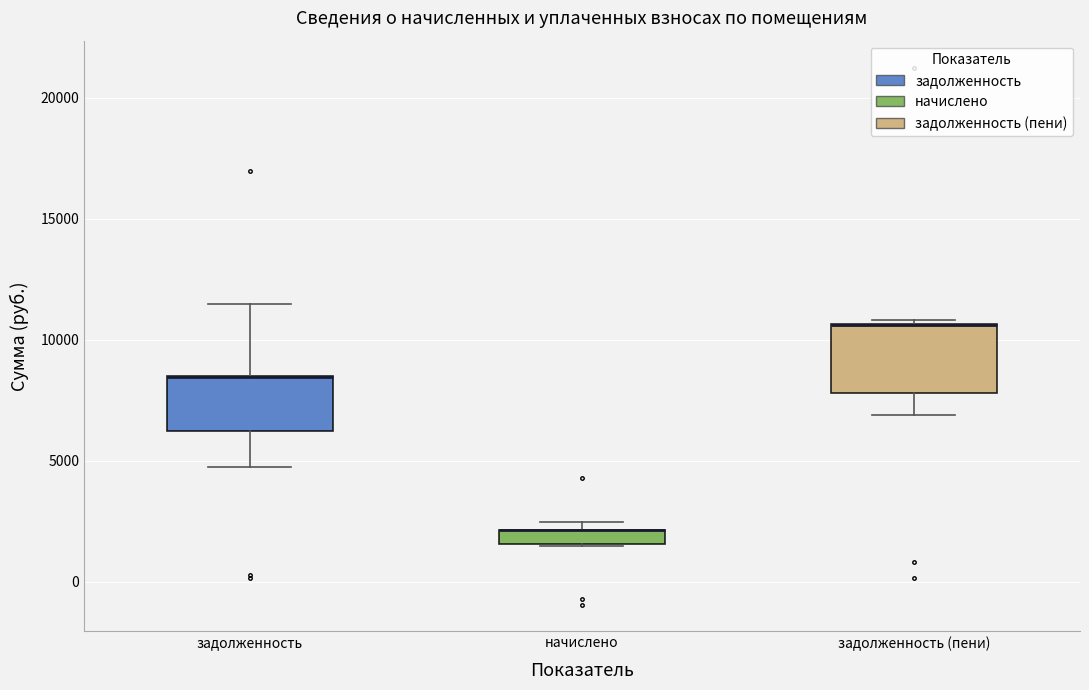

Where does the lower whisker of the box for задолженность (пени) end on the y-axis? The values are not printed on the chart, so give them approximately, as read against the axis.

7000